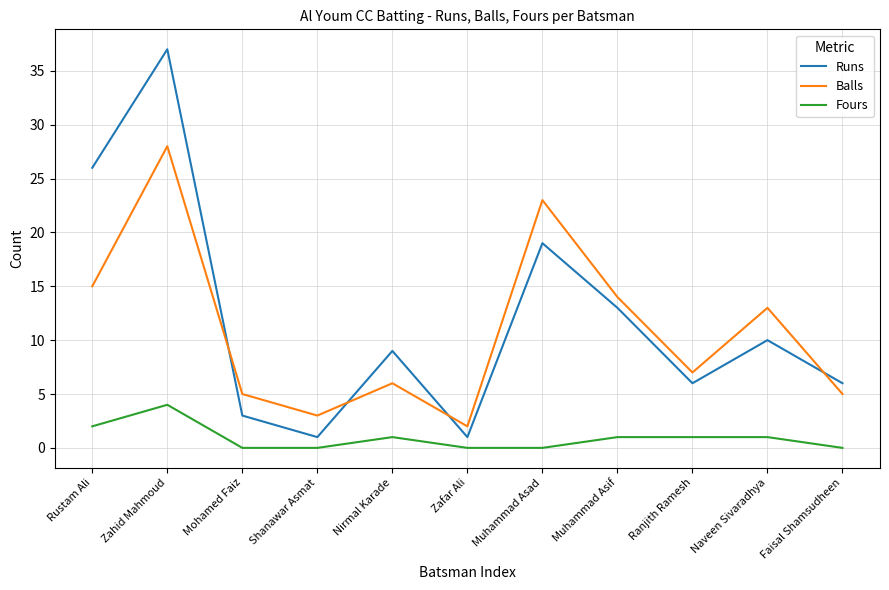

True or false: Balls has more than 1 points higher than both neighbors.

True